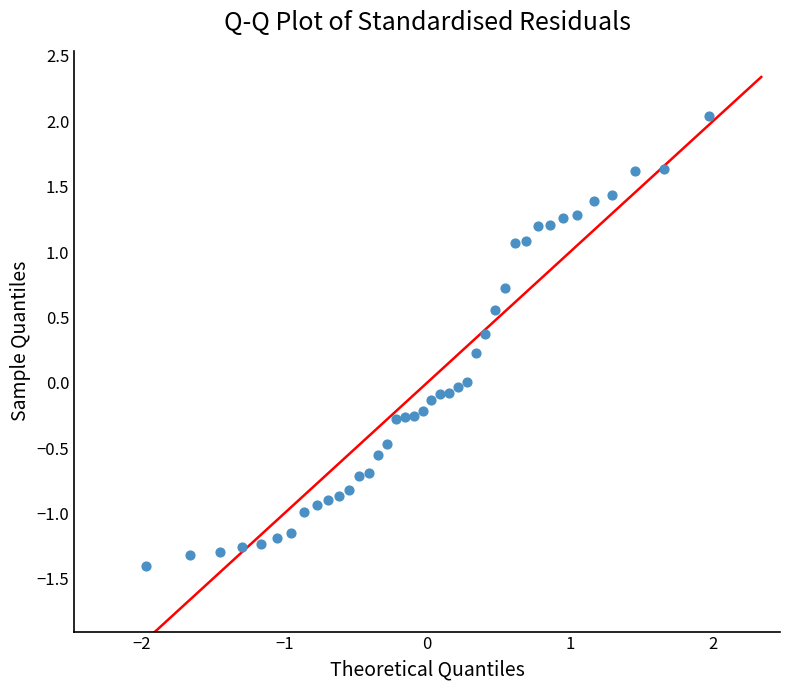

What is the range of X values (max minus min)?

3.9